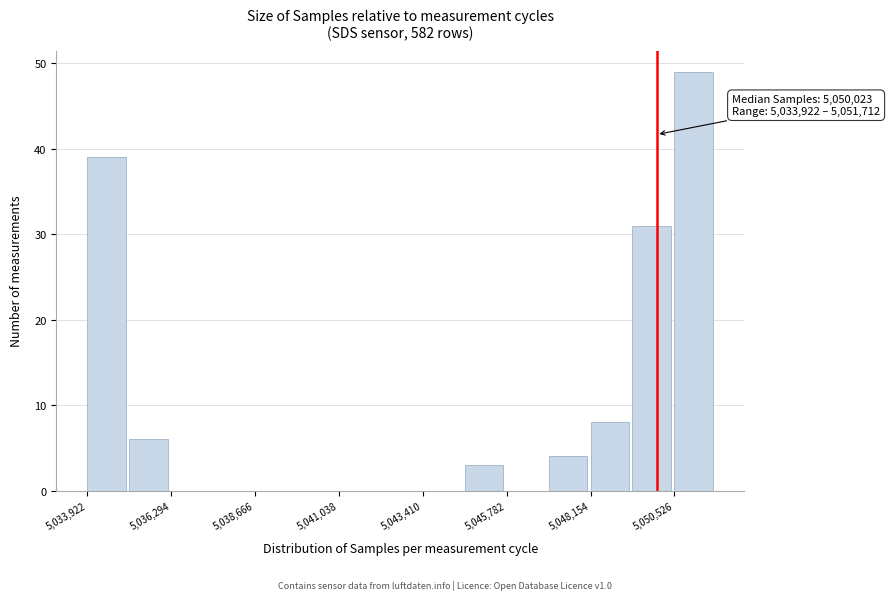

Around what value on the x-axis is the tallest bar? Give the approximate position of its centre, as read against the axis.

5051000